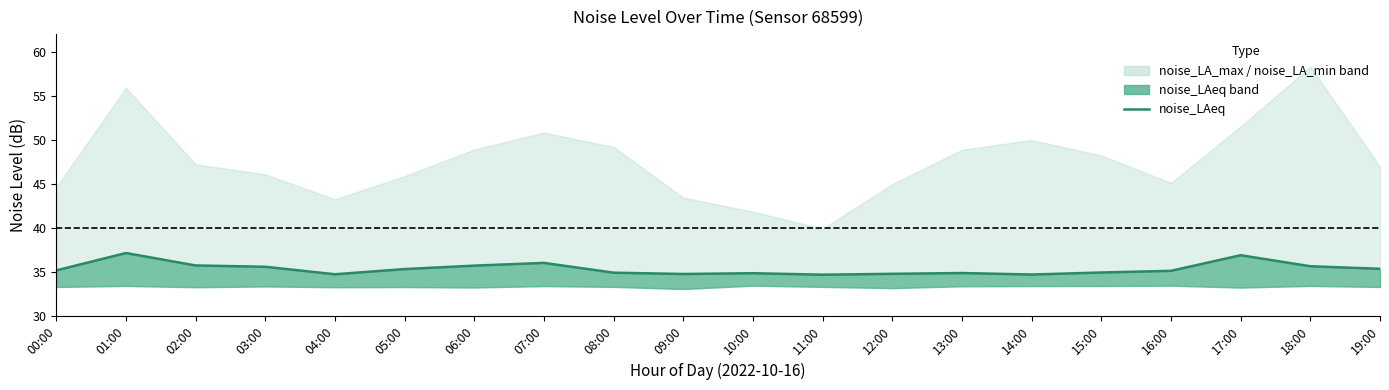

List the labels in order of value, smallest first.

11:00, 14:00, 04:00, 09:00, 12:00, 10:00, 13:00, 08:00, 15:00, 16:00, 00:00, 05:00, 19:00, 03:00, 18:00, 06:00, 02:00, 07:00, 17:00, 01:00